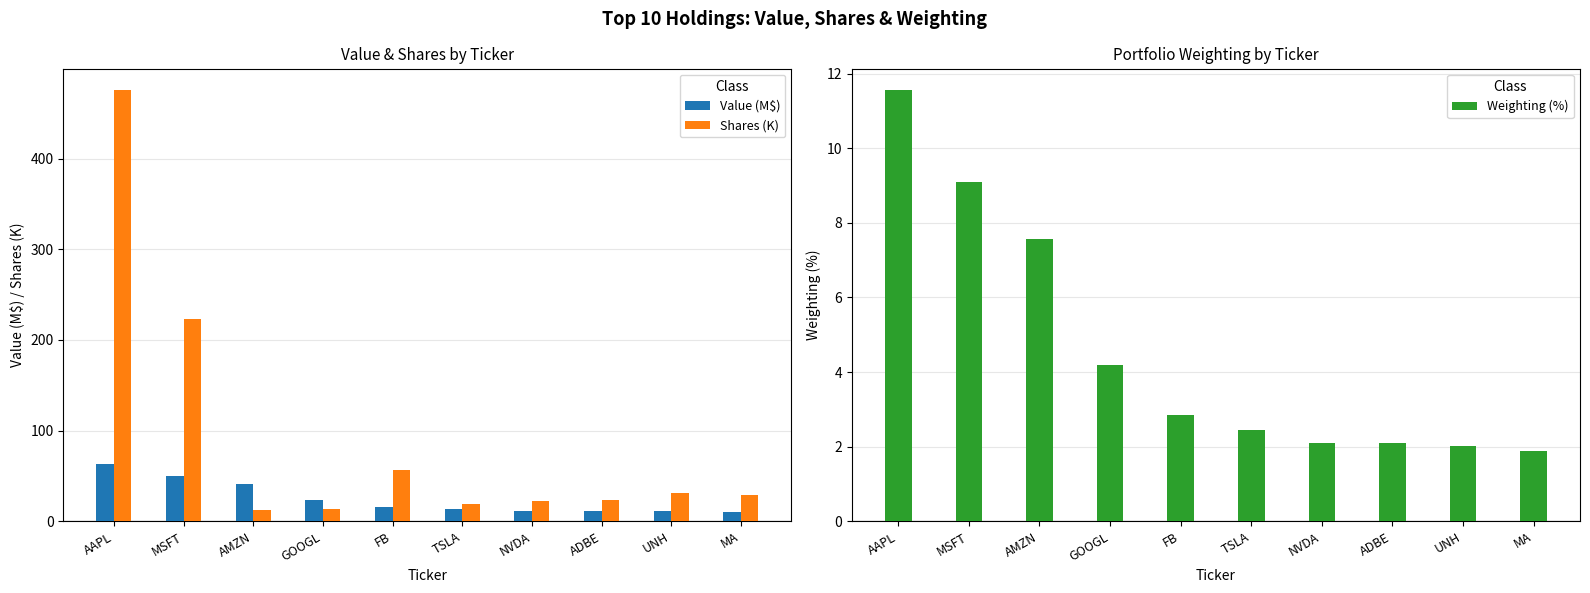

Where is Weighting (%) nearest to the value 6?

AMZN